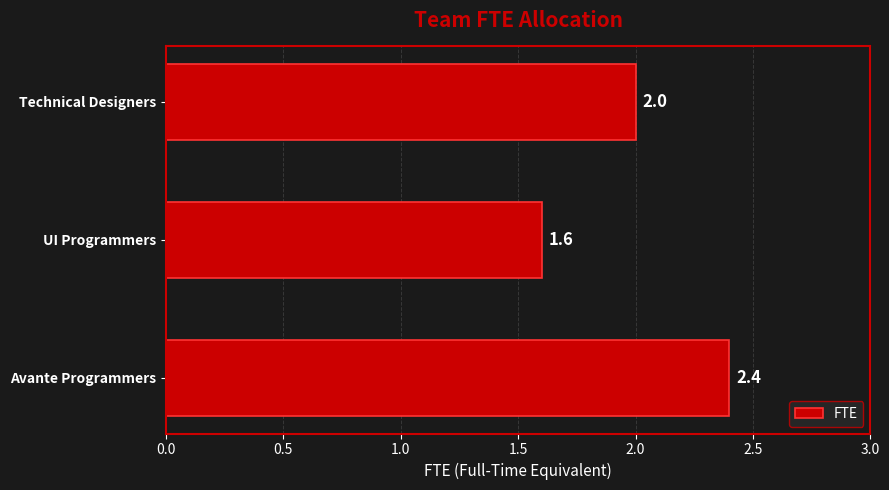

List the labels in order of value, largest first.

Avante Programmers, Technical Designers, UI Programmers